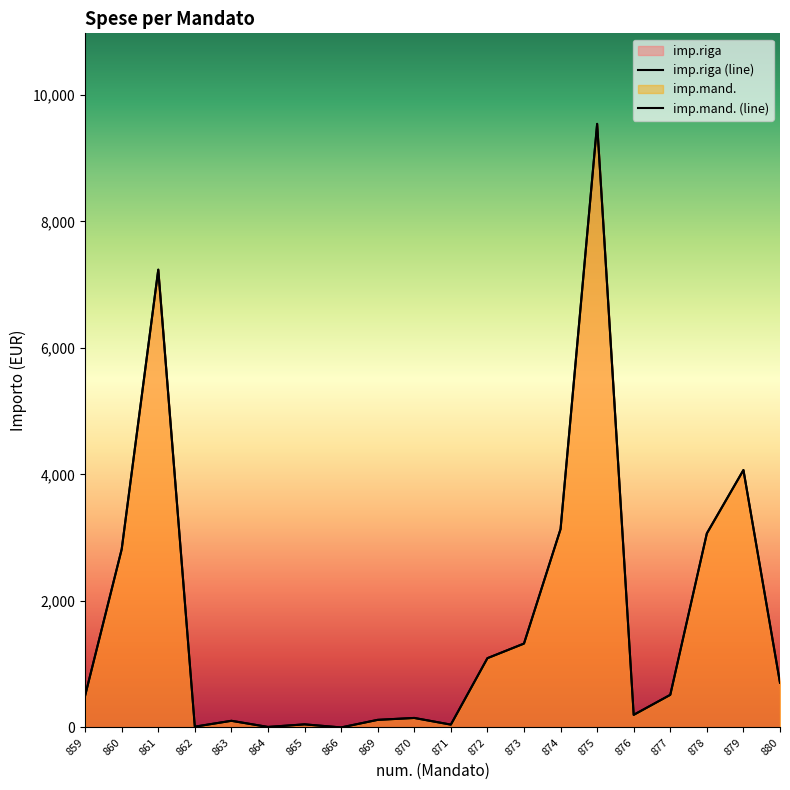

Rank the series at 872 from lowest to highest value.

imp.riga, imp.mand.